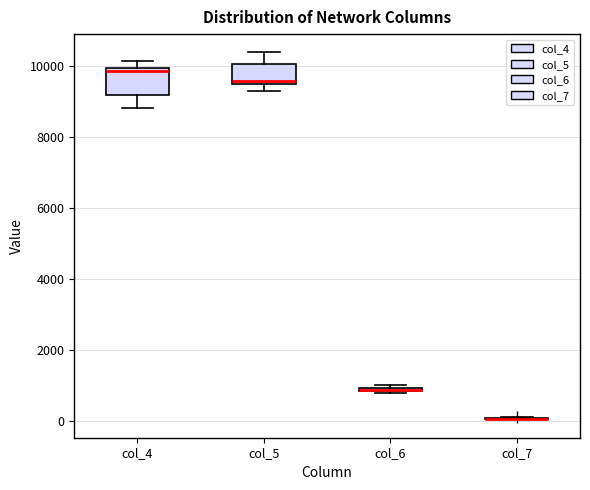

Where is the lower edge of the box for col_5 on the y-axis? The values are not printed on the chart, so give them approximately, as read against the axis.

9400